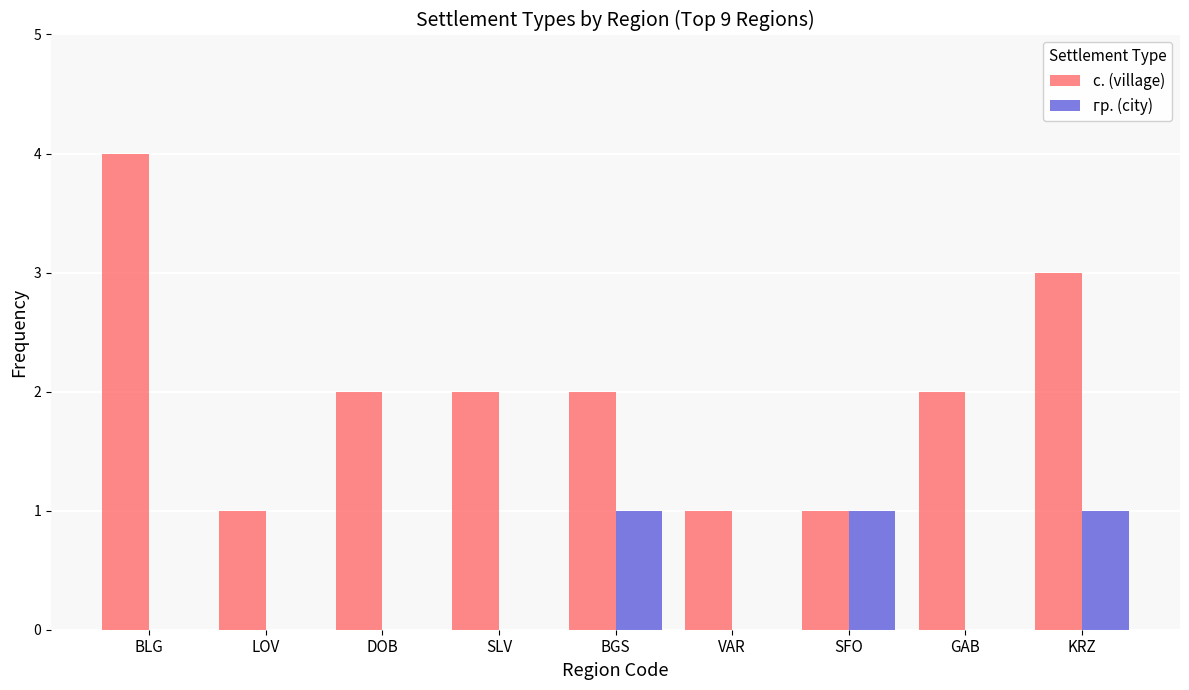

How many groups of bars are there?

9